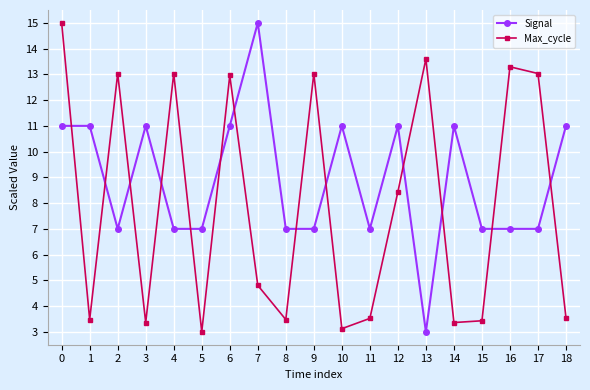

What is the approximate value of Signal at 8?

7.0